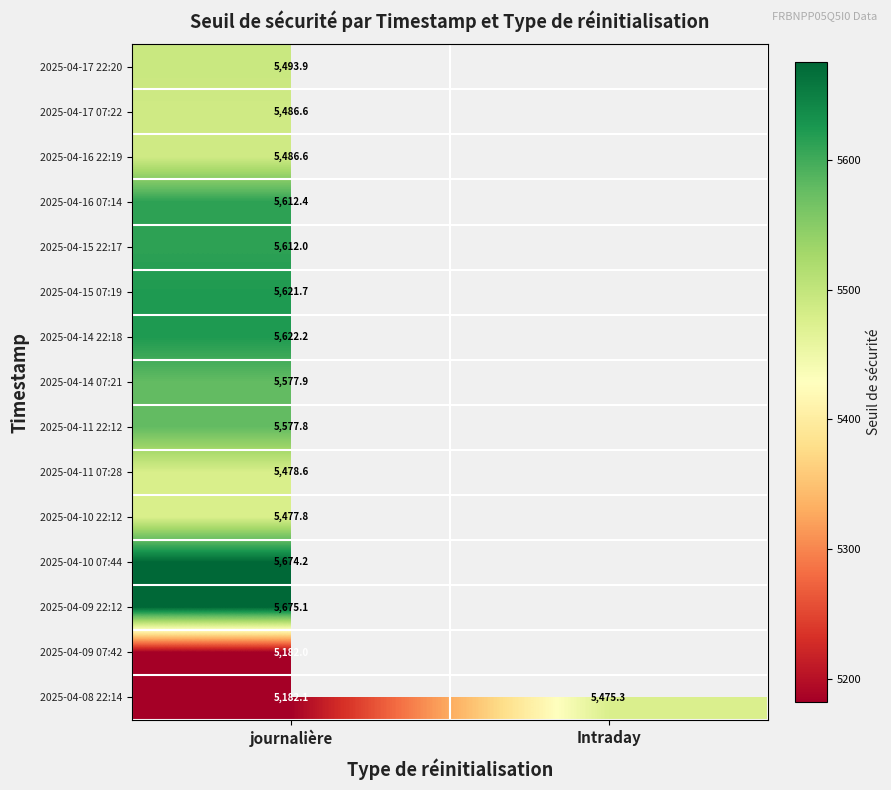

List the series in order of their peak value, lowest first.

2025-04-09 07:42, 2025-04-08 22:14, 2025-04-10 22:12, 2025-04-11 07:28, 2025-04-16 22:19, 2025-04-17 07:22, 2025-04-17 22:20, 2025-04-11 22:12, 2025-04-14 07:21, 2025-04-15 22:17, 2025-04-16 07:14, 2025-04-15 07:19, 2025-04-14 22:18, 2025-04-10 07:44, 2025-04-09 22:12